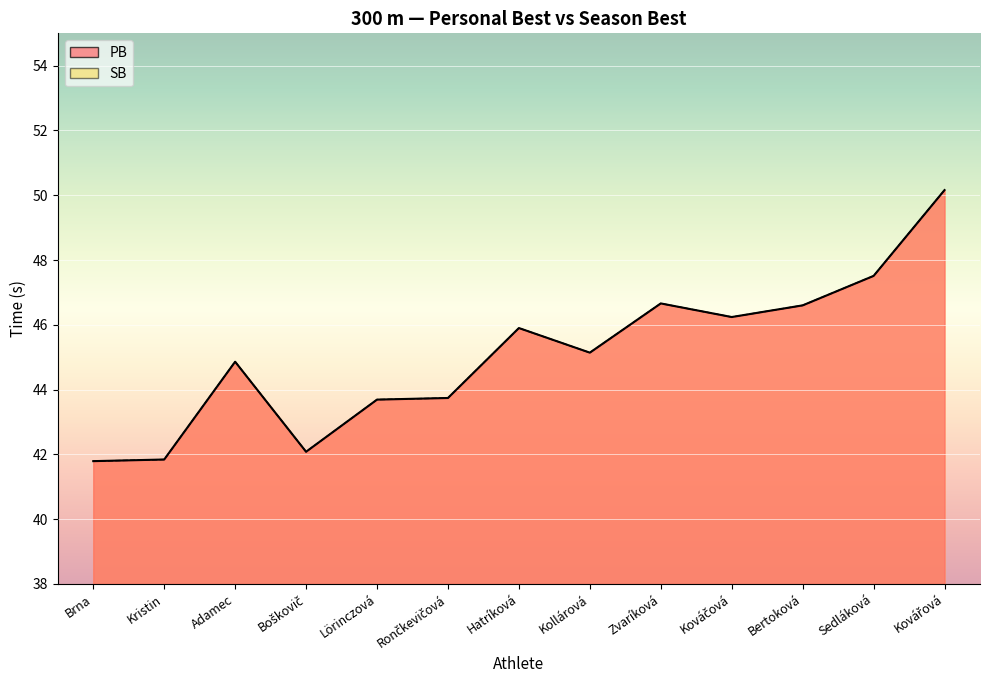

The value of SB at Kovářová is 50.2. True or false?

True